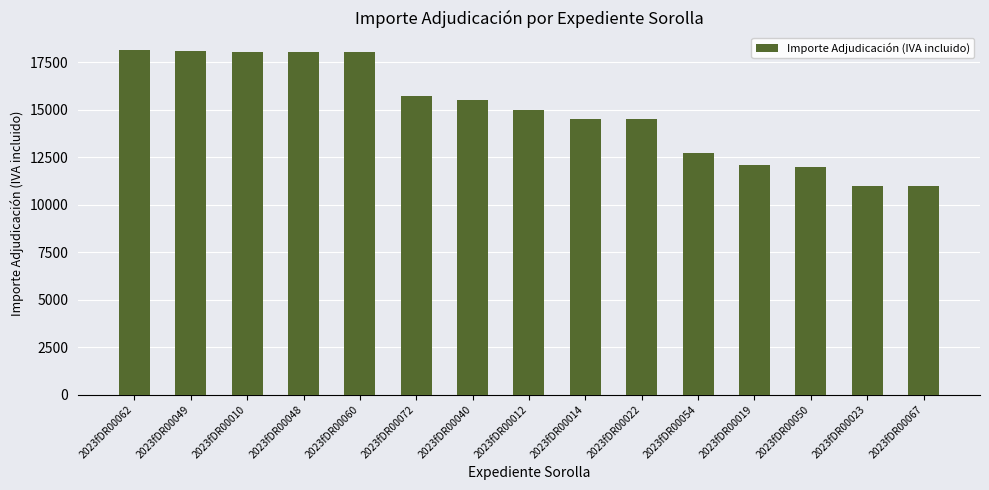

What is the average value?

14955.8